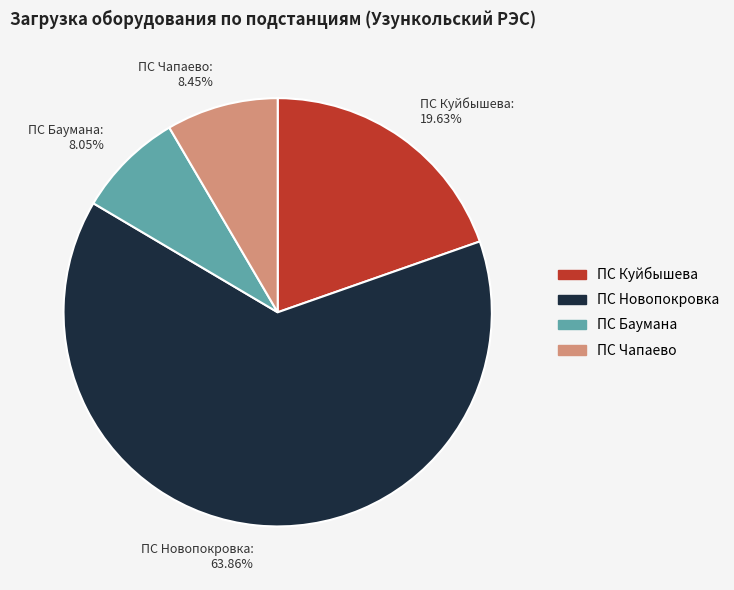

Is the sum of ПС Новопокровка: 63.86% and ПС Чапаево: 8.45% greater than half?

Yes